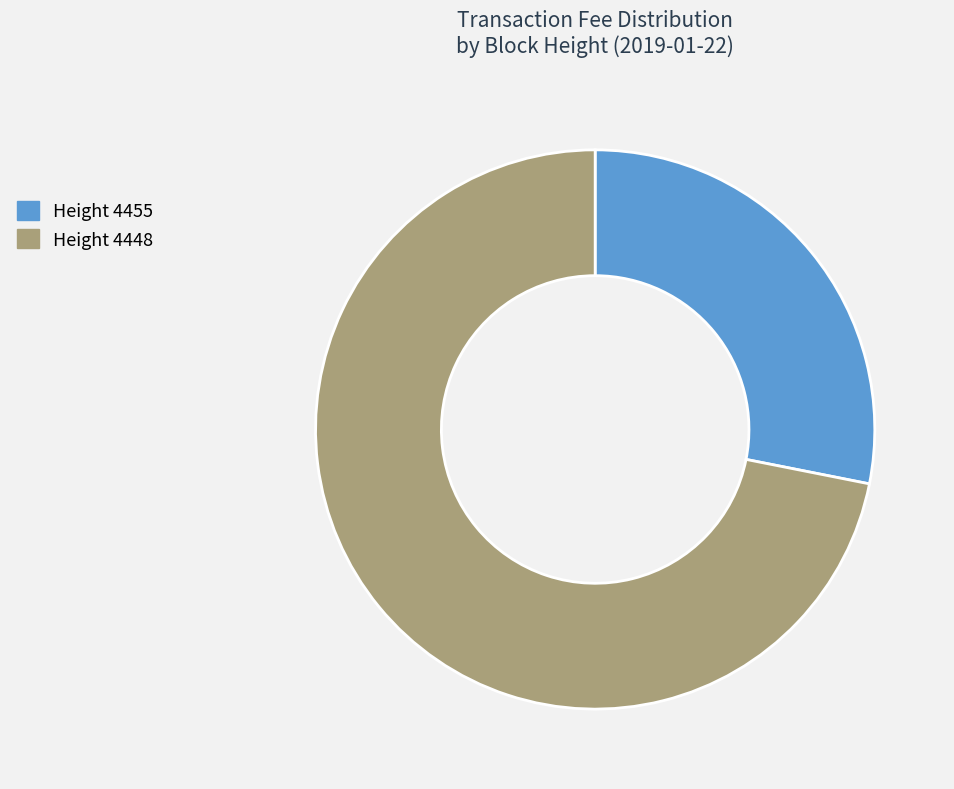

How many segments does this pie chart have?

2